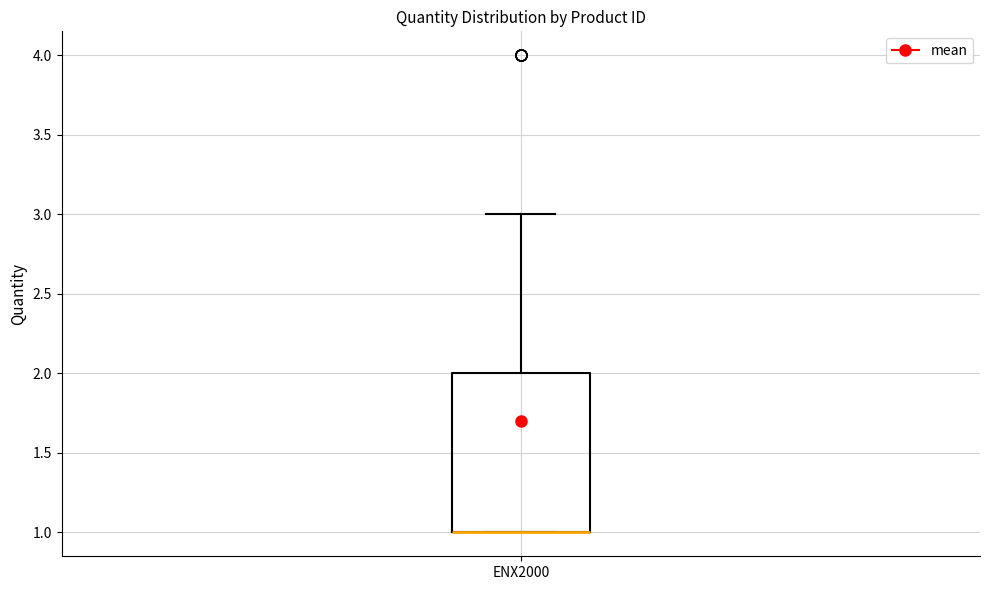

Transcribe this box plot: give where the median line is, the range the box spans, and where the two whiskers end, as read against the y-axis. The values are not printed on the chart, so give them approximately, as read against the axis.

median 1 (drawn on the box's lower edge), box 1 to 2, whiskers 1 to 3